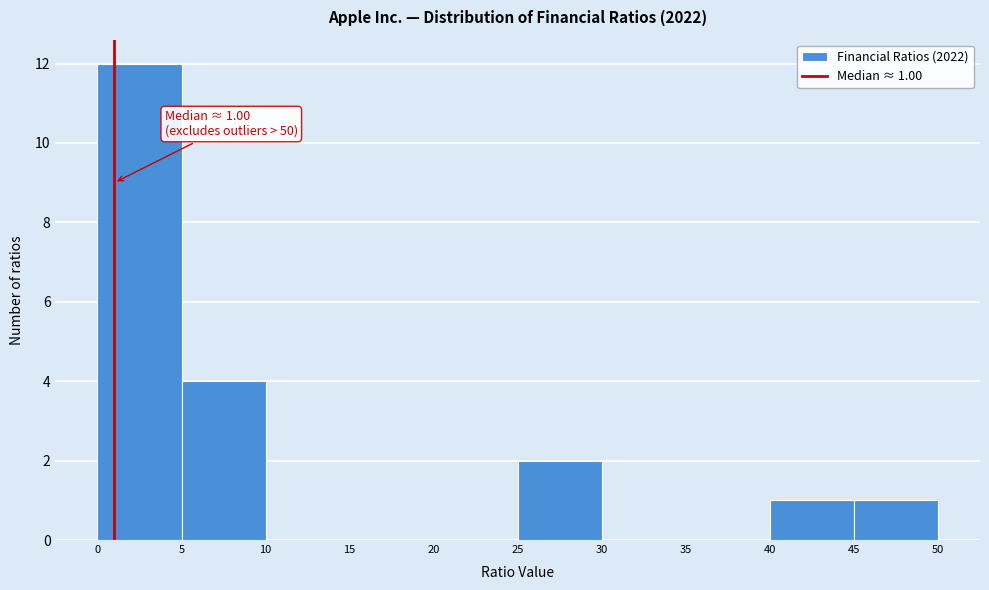

Over which range of the x-axis is the bar tallest?

0 to 5